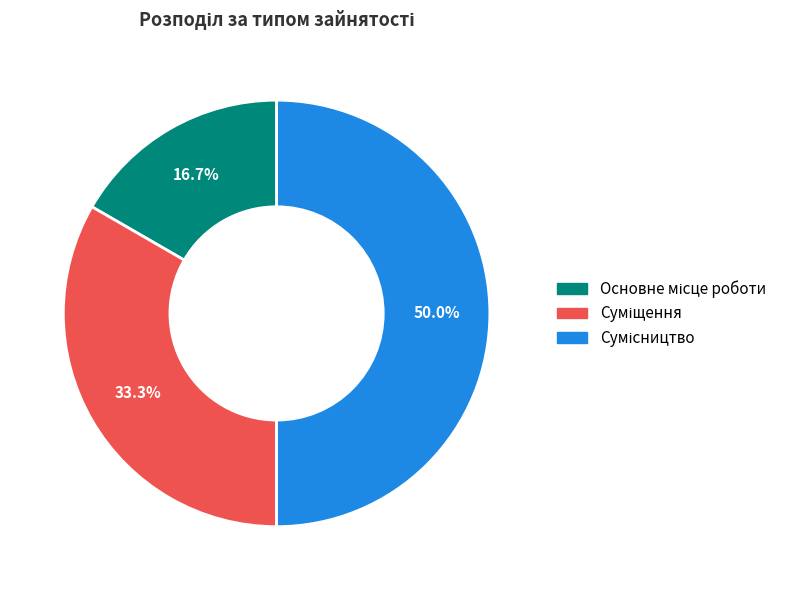

How many segments does this pie chart have?

3